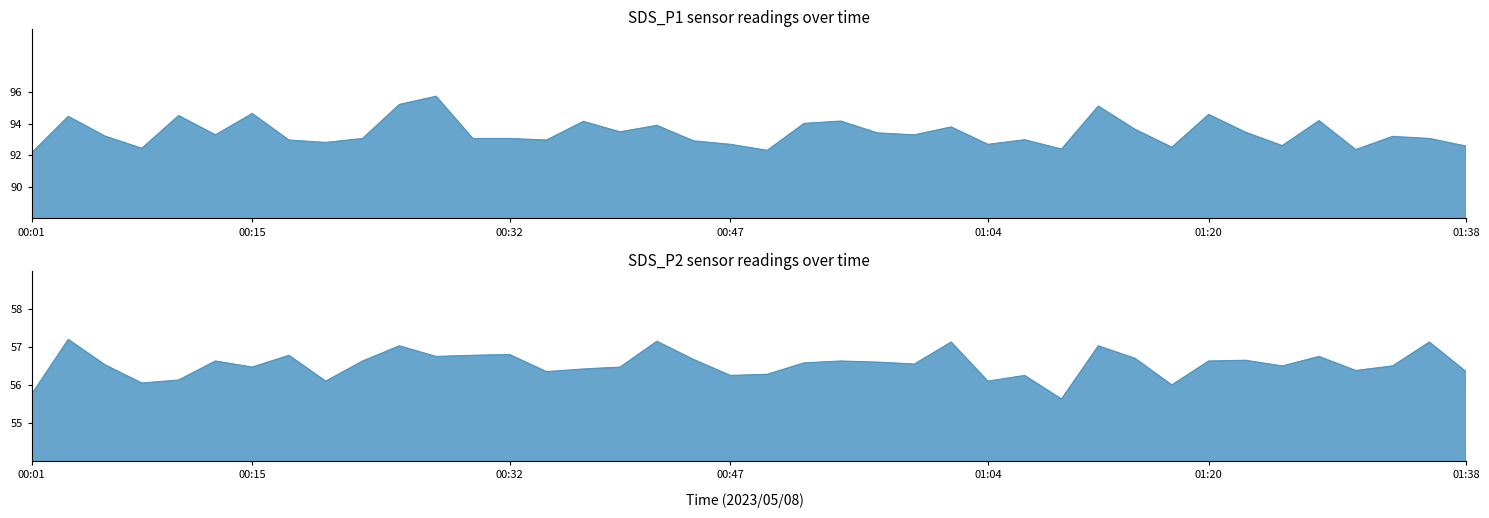

At how many categories does at least one series exceed 76?

40